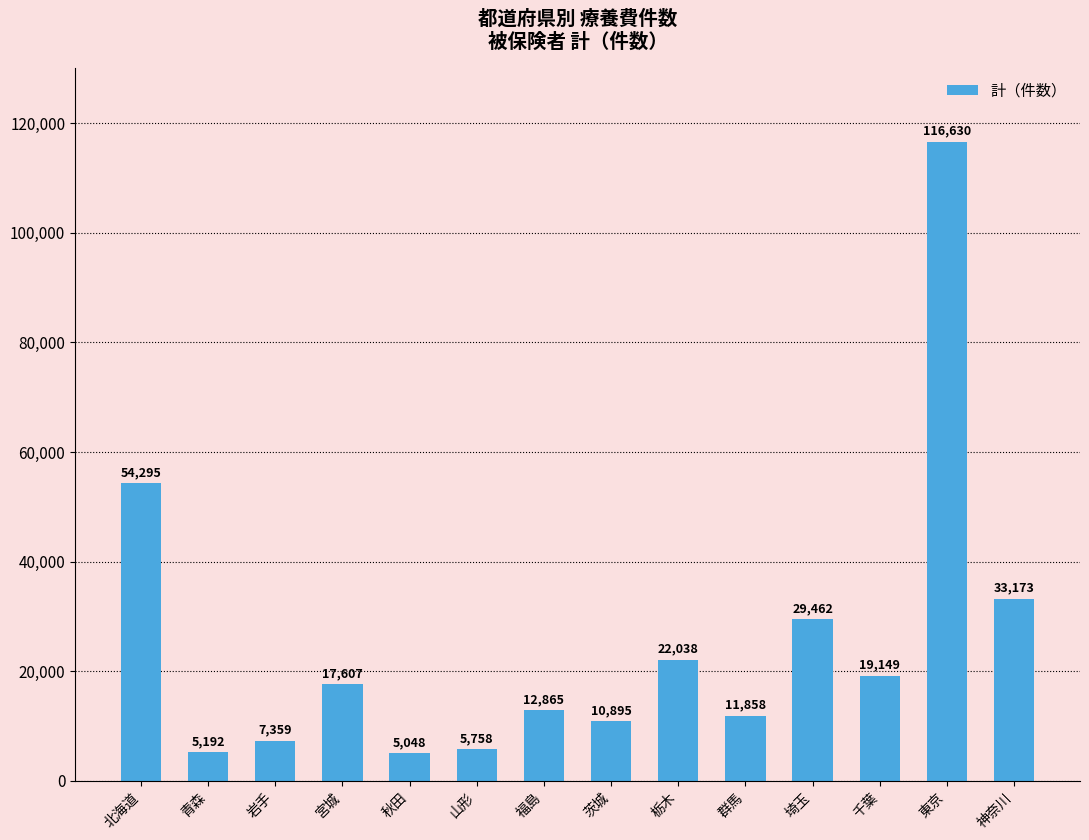

Is it true that the value at 栃木 is 22038?

True